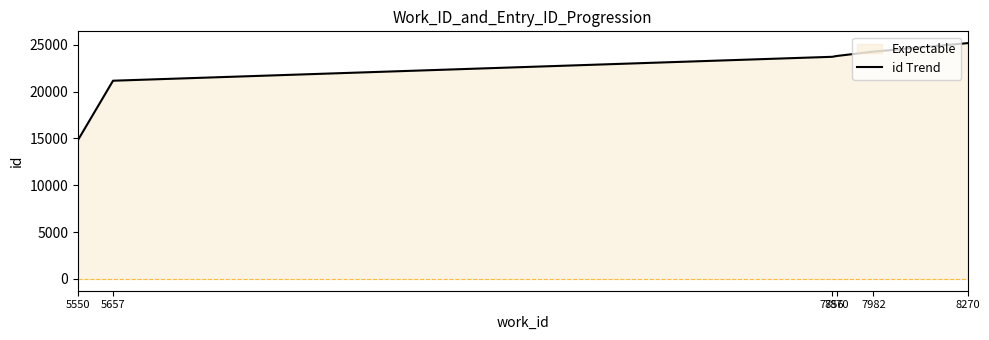

How many series are shown in this chart?

1